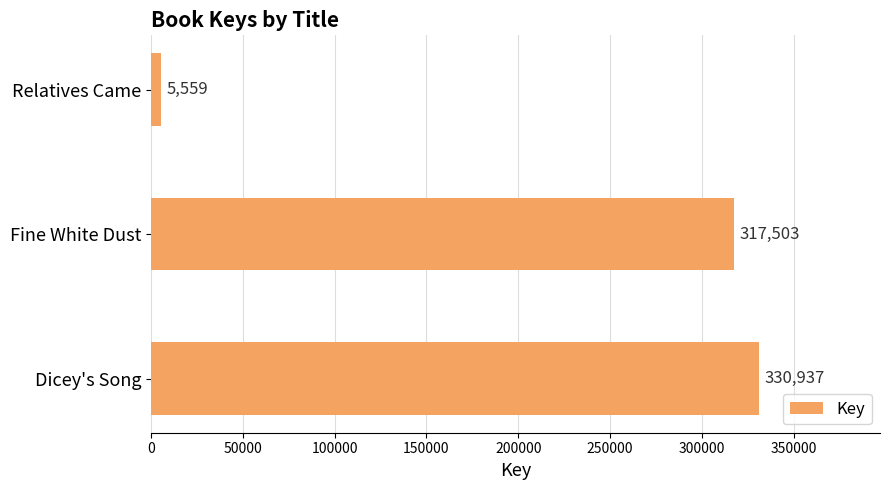

Rank the categories by value from lowest to highest.

Relatives Came, Fine White Dust, Dicey's Song